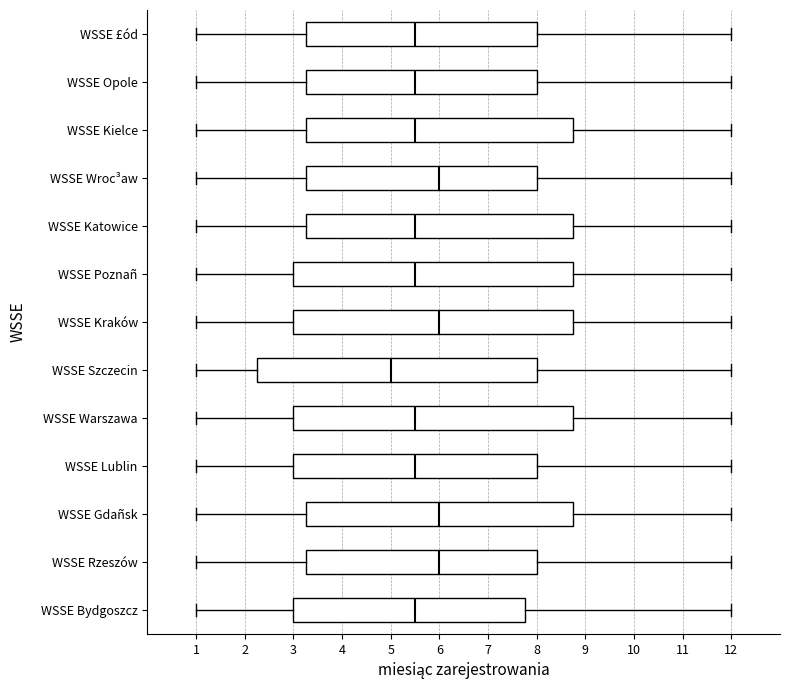

Reading bottom to top, read every box against the x-axis: the position of its median line, the range the box covers, and the ends of its whiskers. The values are not printed on the chart, so give them approximately, as read against the axis.

WSSE Bydgoszcz: median 5.5, box 3.0 to 7.8, whiskers 1.0 to 12.0
WSSE Rzeszów: median 6.0, box 3.3 to 8.0, whiskers 1.0 to 12.0
WSSE Gdañsk: median 6.0, box 3.3 to 8.8, whiskers 1.0 to 12.0
WSSE Lublin: median 5.5, box 3.0 to 8.0, whiskers 1.0 to 12.0
WSSE Warszawa: median 5.5, box 3.0 to 8.8, whiskers 1.0 to 12.0
WSSE Szczecin: median 5.0, box 2.3 to 8.0, whiskers 1.0 to 12.0
WSSE Kraków: median 6.0, box 3.0 to 8.8, whiskers 1.0 to 12.0
WSSE Poznañ: median 5.5, box 3.0 to 8.8, whiskers 1.0 to 12.0
WSSE Katowice: median 5.5, box 3.3 to 8.8, whiskers 1.0 to 12.0
WSSE Wroc³aw: median 6.0, box 3.3 to 8.0, whiskers 1.0 to 12.0
WSSE Kielce: median 5.5, box 3.3 to 8.8, whiskers 1.0 to 12.0
WSSE Opole: median 5.5, box 3.3 to 8.0, whiskers 1.0 to 12.0
WSSE £ód: median 5.5, box 3.3 to 8.0, whiskers 1.0 to 12.0